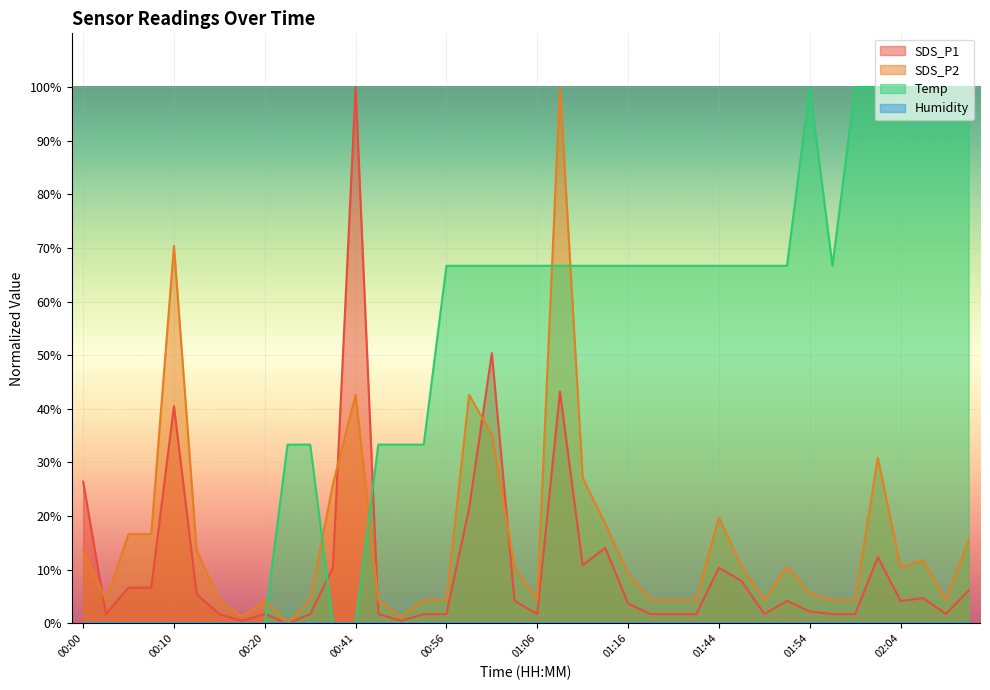

True or false: SDS_P1 has more than 2 points higher than both neighbors.

True